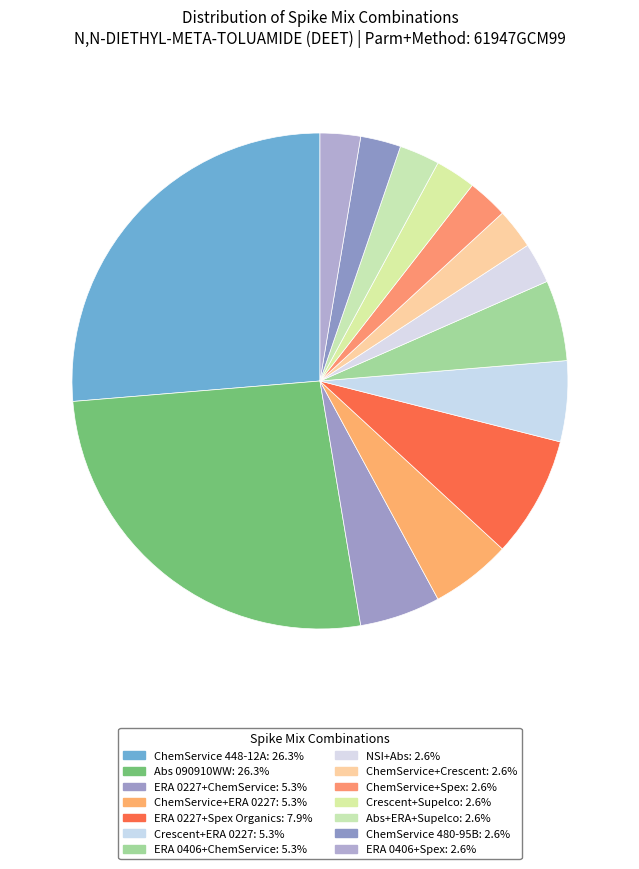

Count the number of slices in the pie.

14